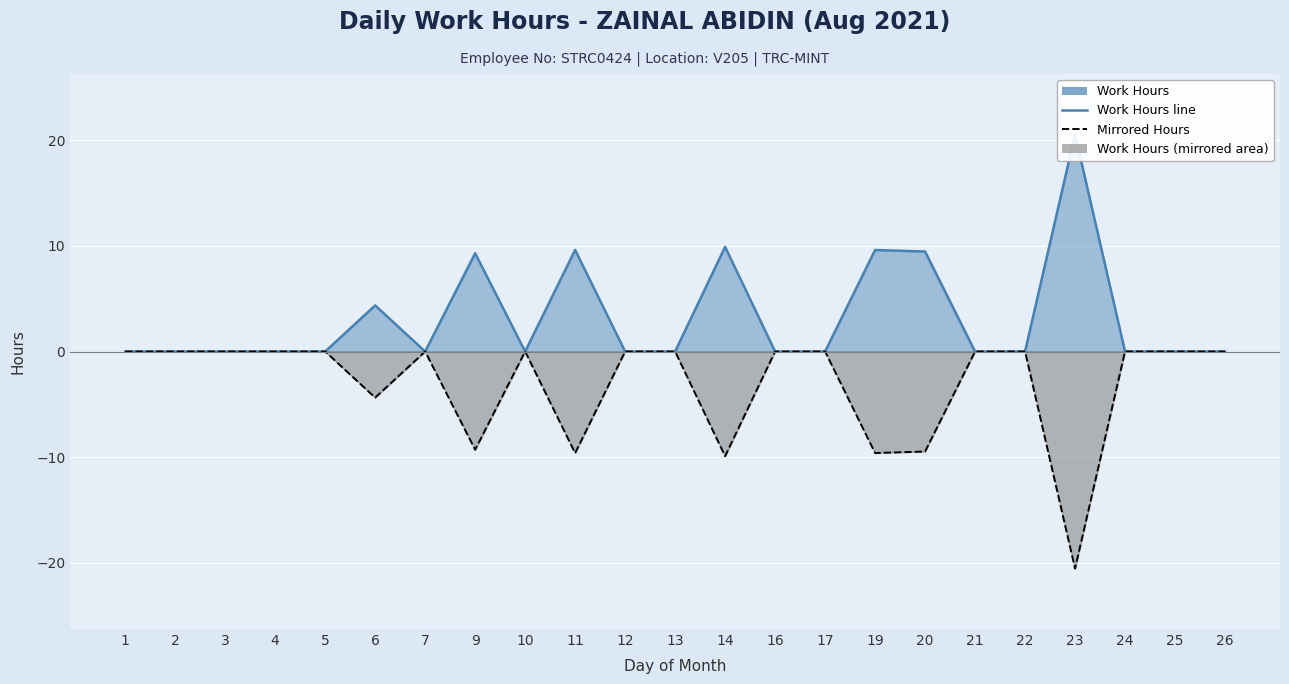

Rank the series by their maximum value, from highest to lowest.

Work Hours, Mirrored Hours